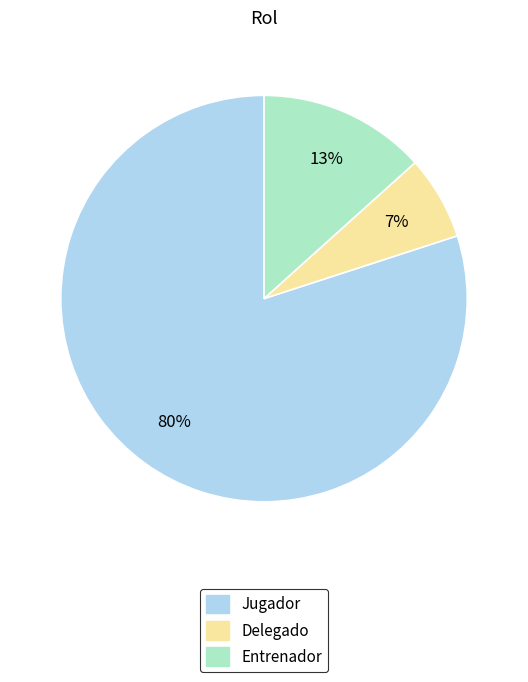

True or false: Jugador accounts for 80% of the total.

True